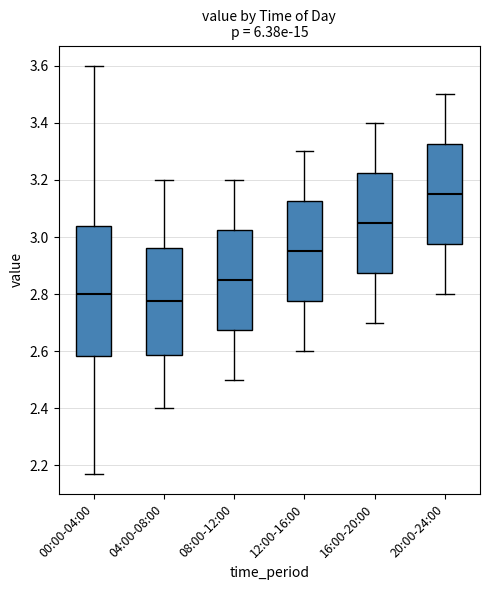

Which box has the highest median line?

20:00-24:00